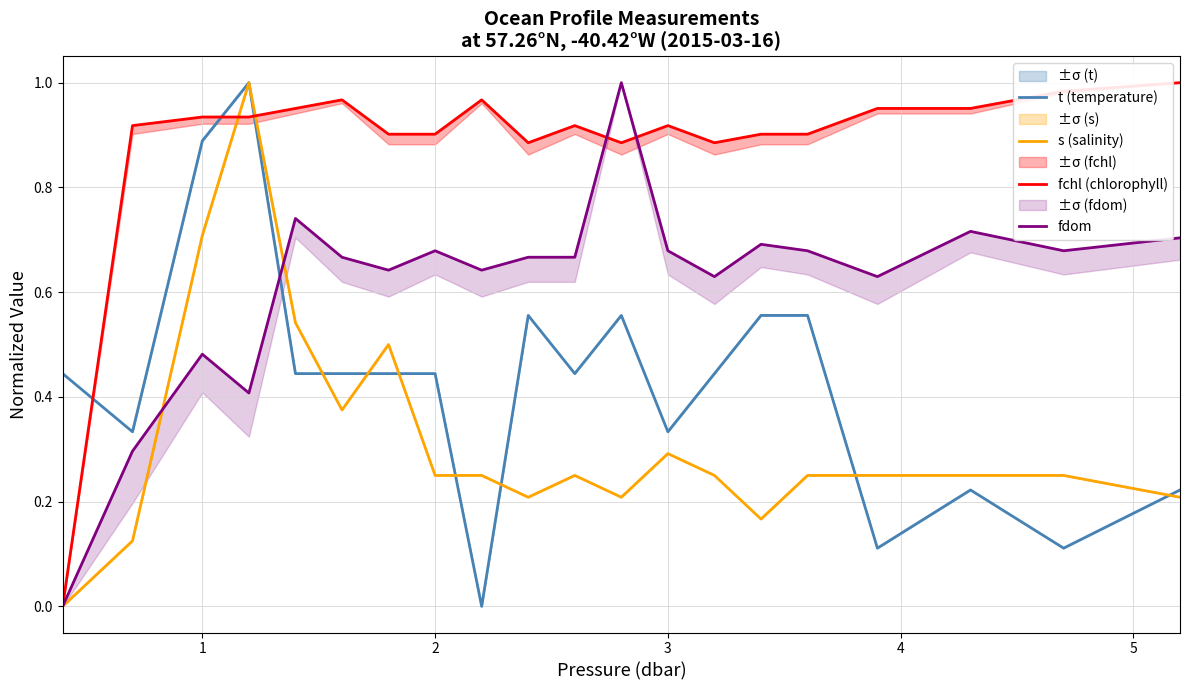

Rank the series by their maximum value, from highest to lowest.

t (temperature), s (salinity), fchl (chlorophyll), fdom